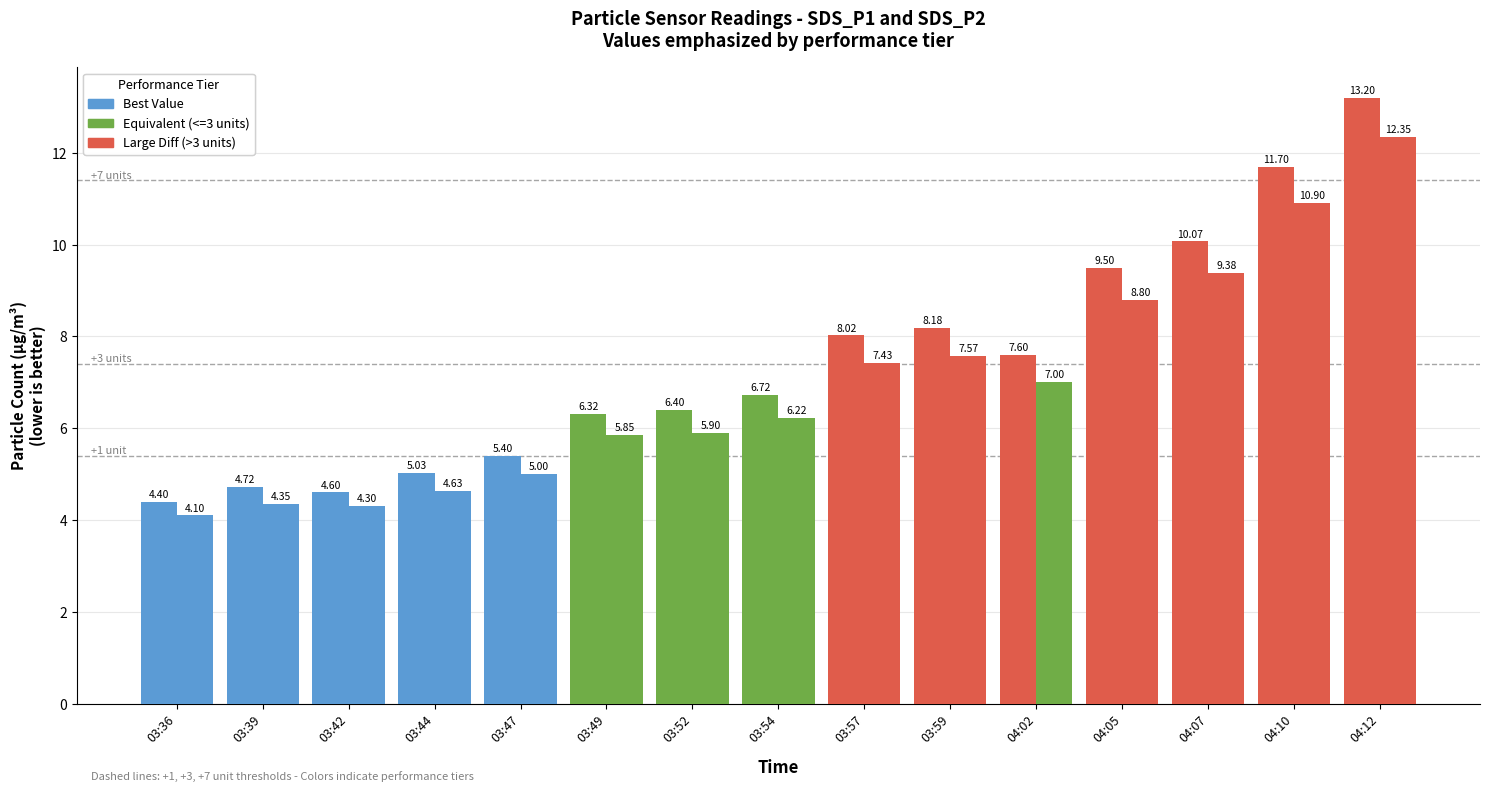

How many categories are shown in the chart?

15